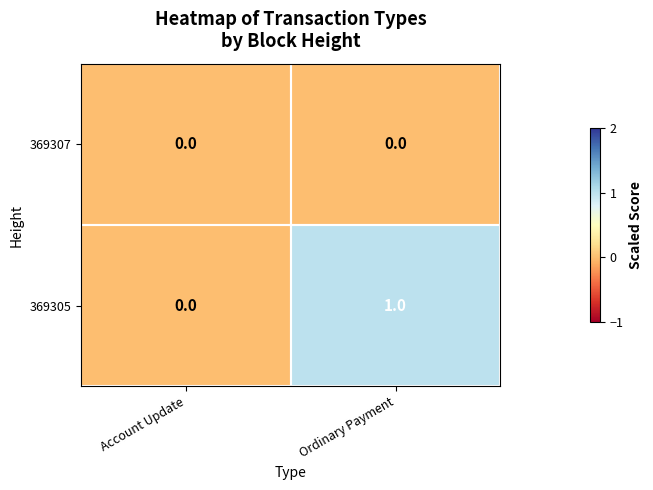

At which label does 369305 reach its minimum?

Account Update